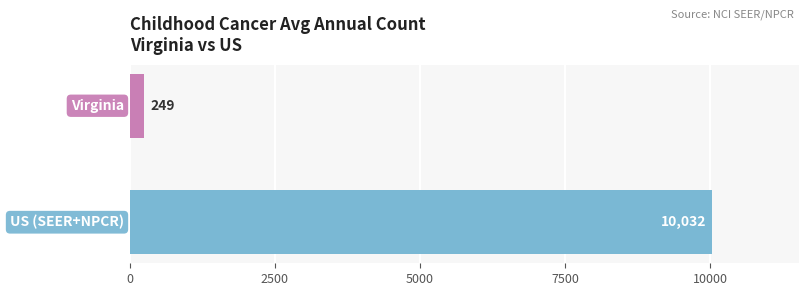

What is the sum of all values?

10281